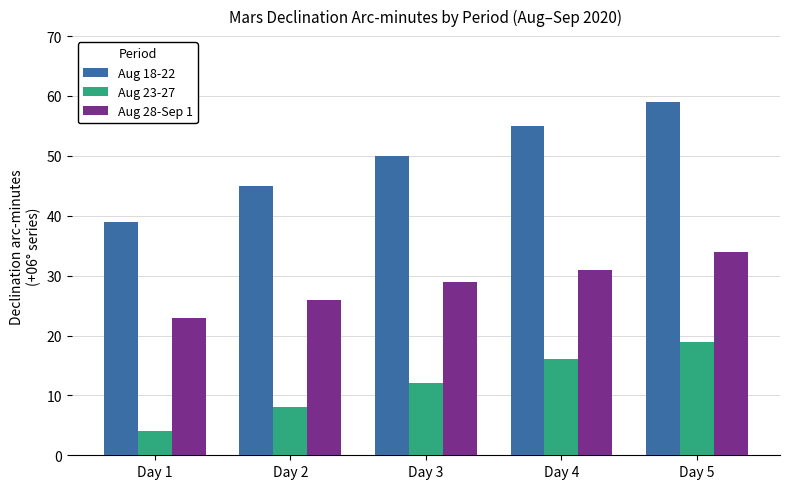

Which series has the largest range (max minus min)?

Aug 18-22